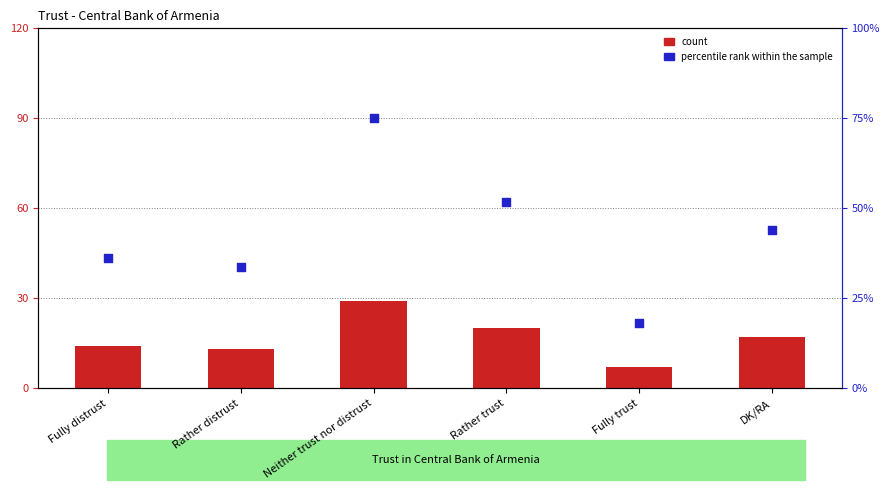

Which series contains the lowest Y value?

count